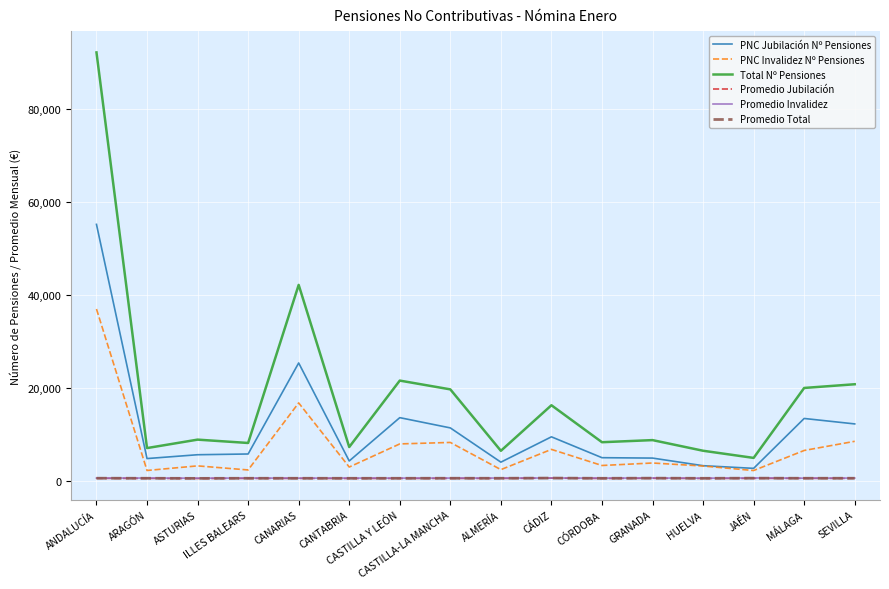

Which series has the largest range (max minus min)?

Total Nº Pensiones